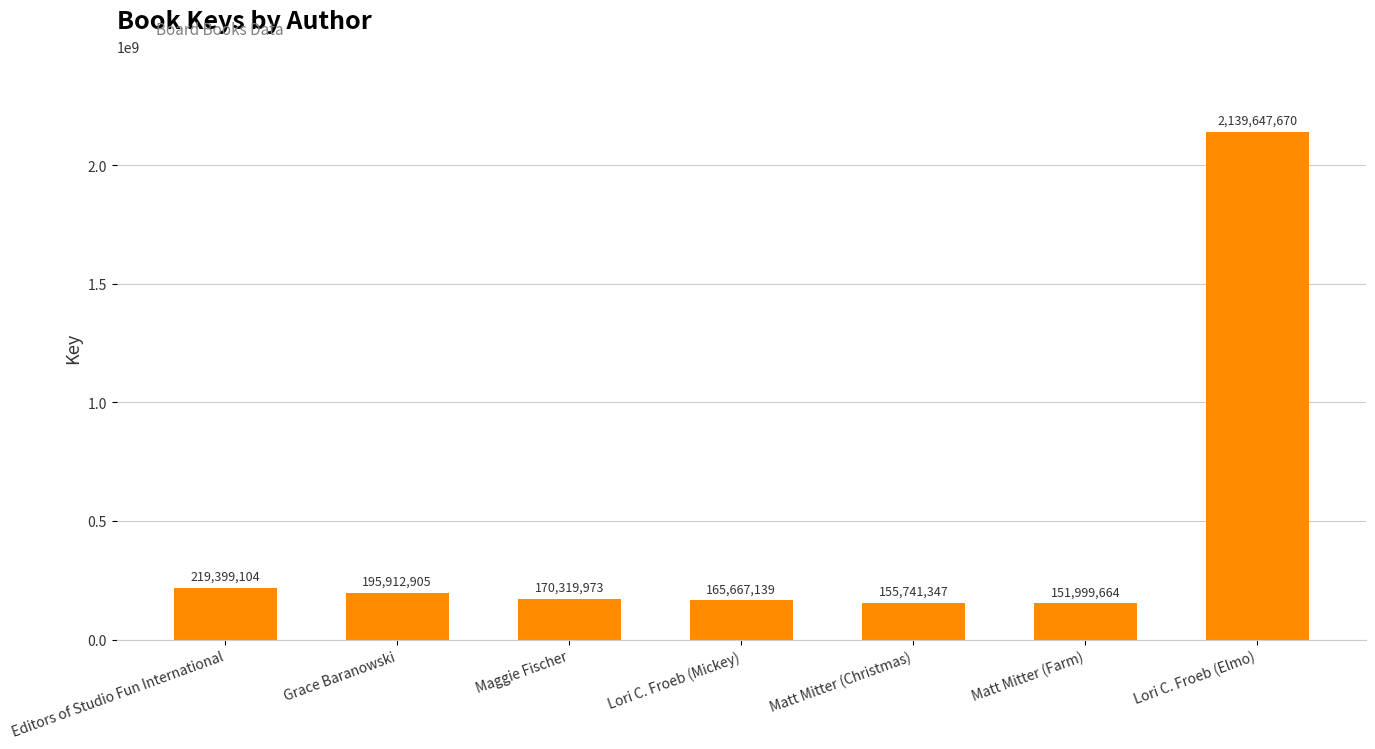

What is the label of the 6th bar from the right?

Grace Baranowski